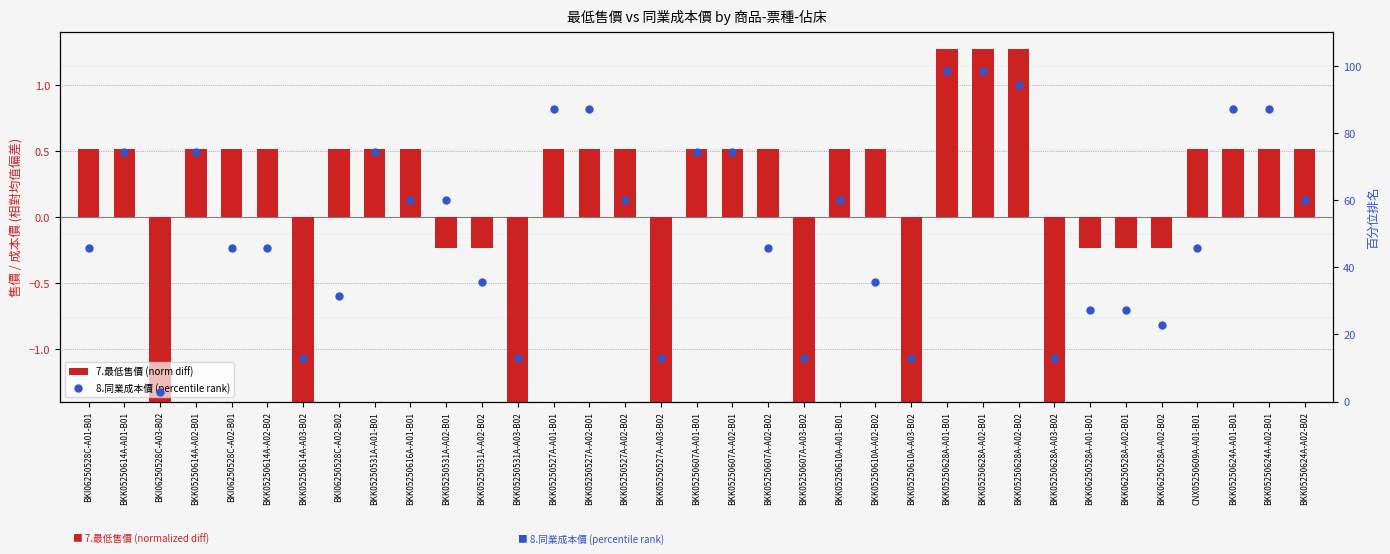

At which category is the sum across all series the highest?

BKK05250628A-A01-B01